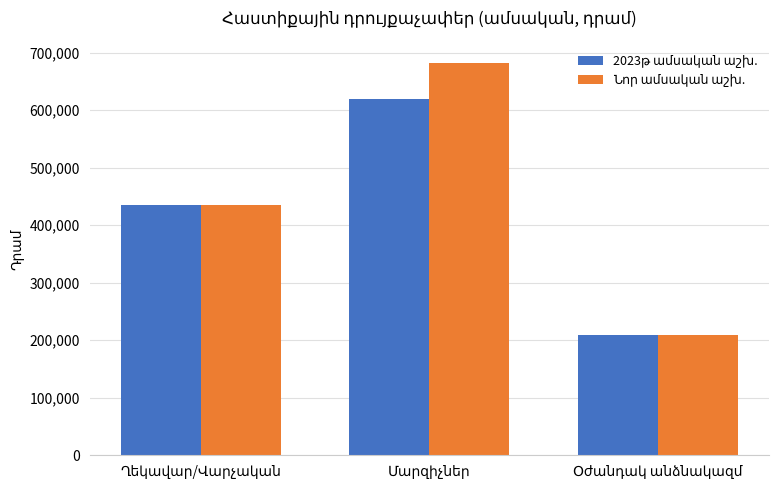

What is the maximum value shown in the chart?

682000